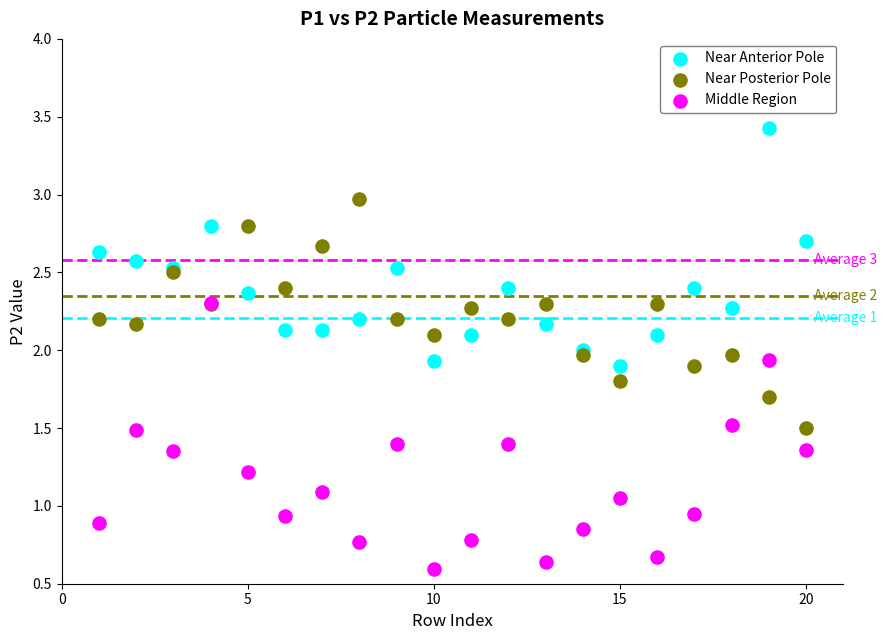

What are all the series names shown in the legend?

Near Anterior Pole, Near Posterior Pole, Middle Region